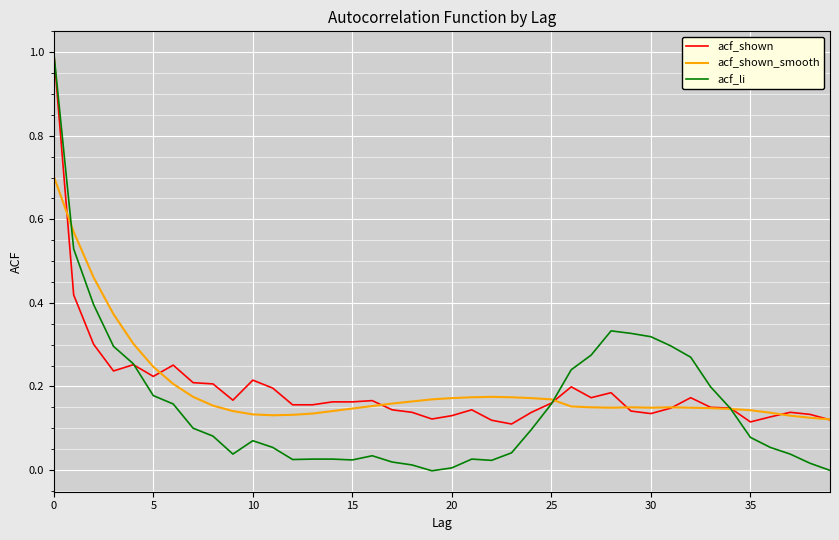

What is the maximum value shown in the chart?

1.0